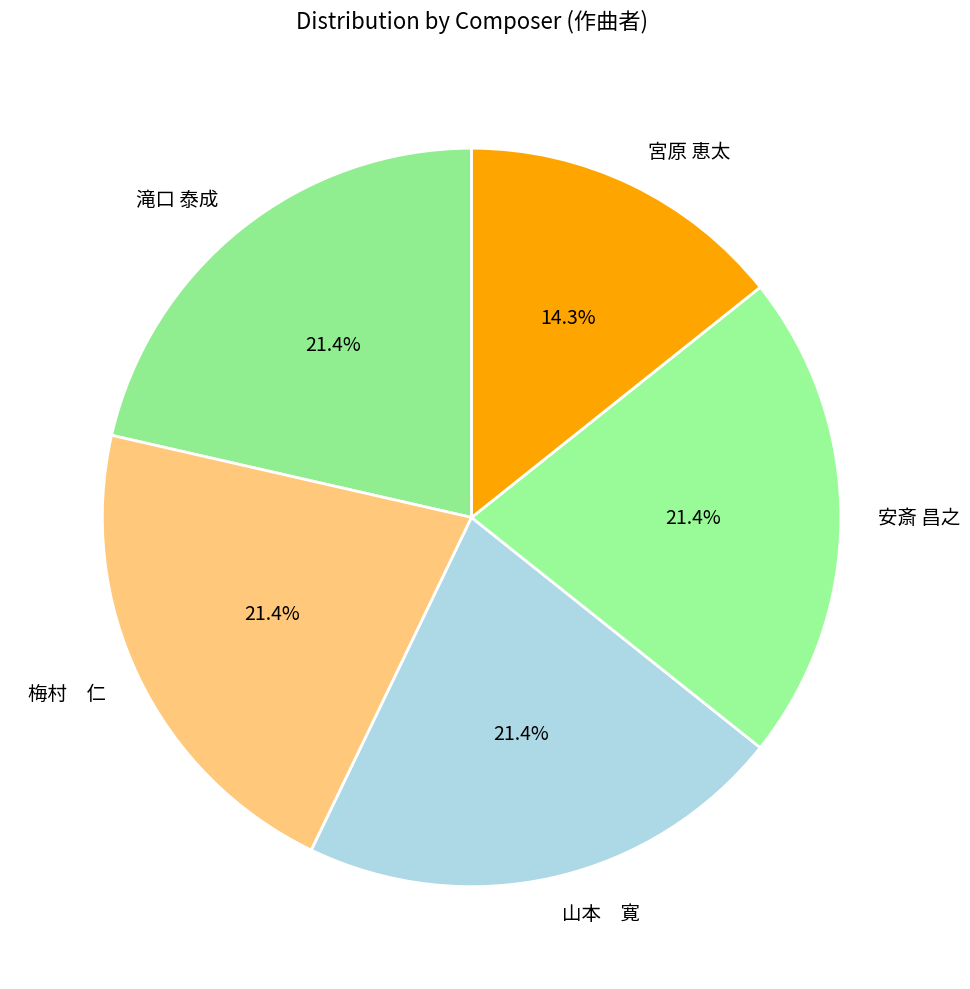

How many slices are in this pie chart?

5